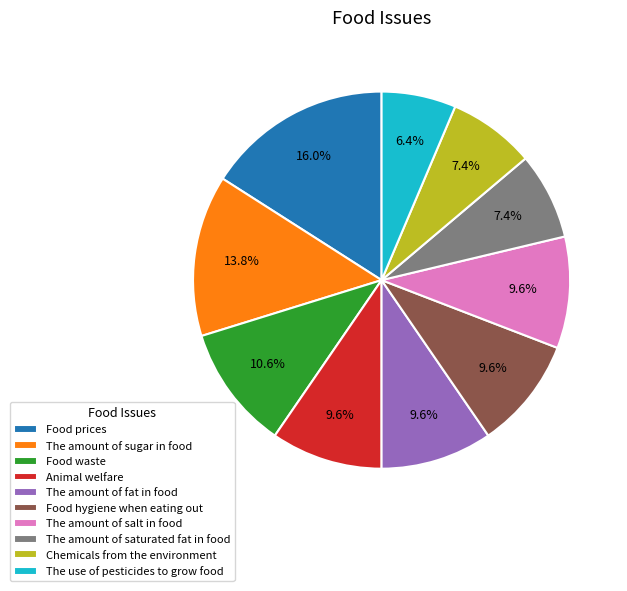

How many slices are in this pie chart?

10